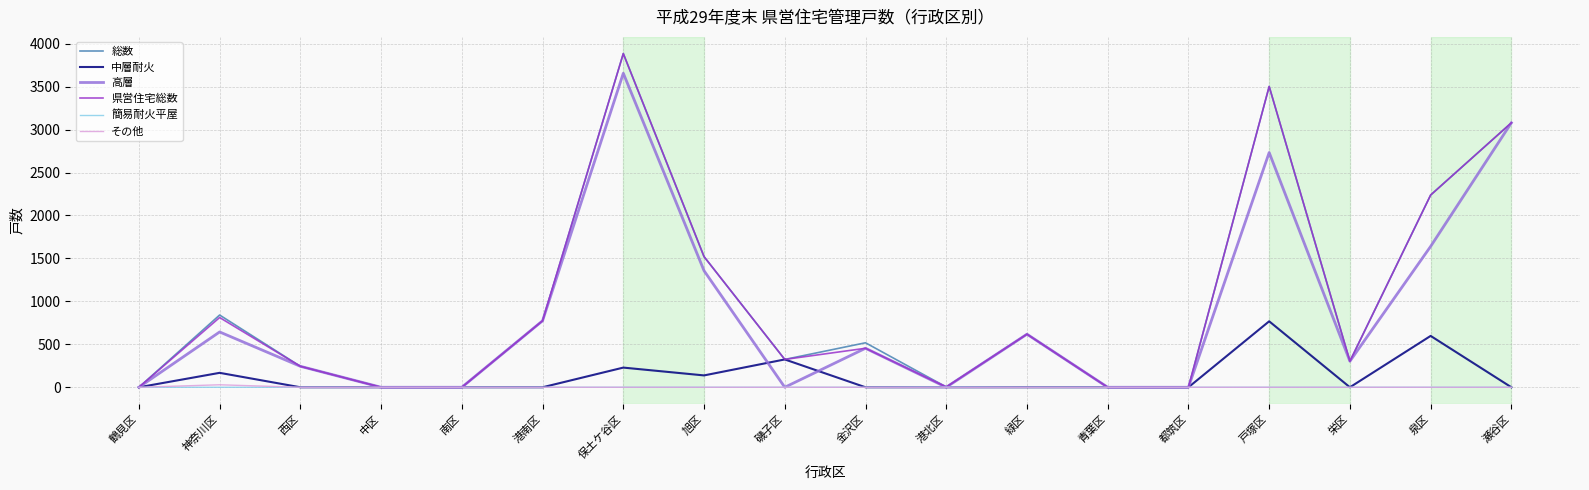

Is the value of その他 at 鶴見区 greater than the value of 総数 at 磯子区?

No